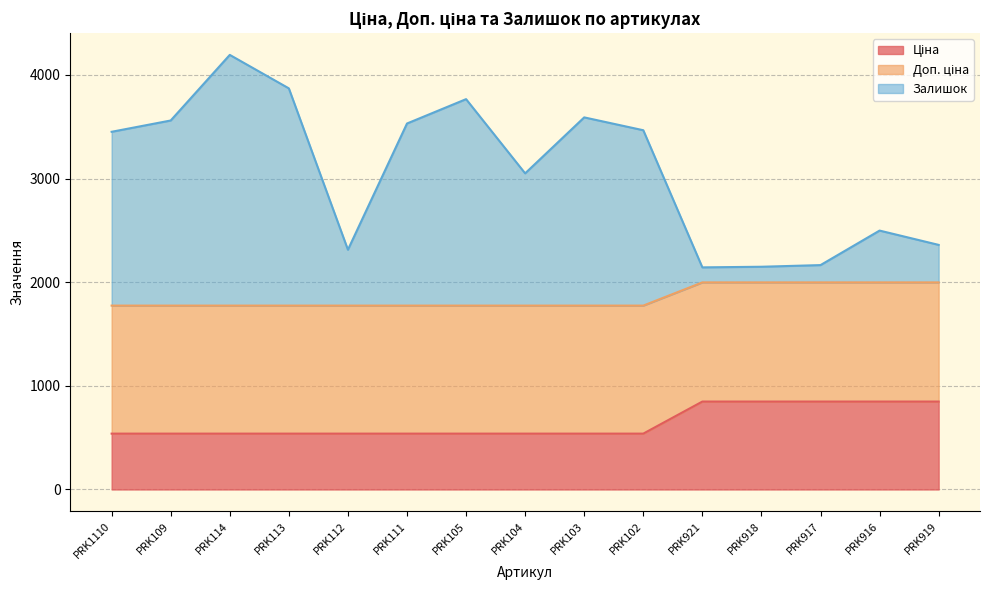

At which category is the sum across all series the highest?

PRK114